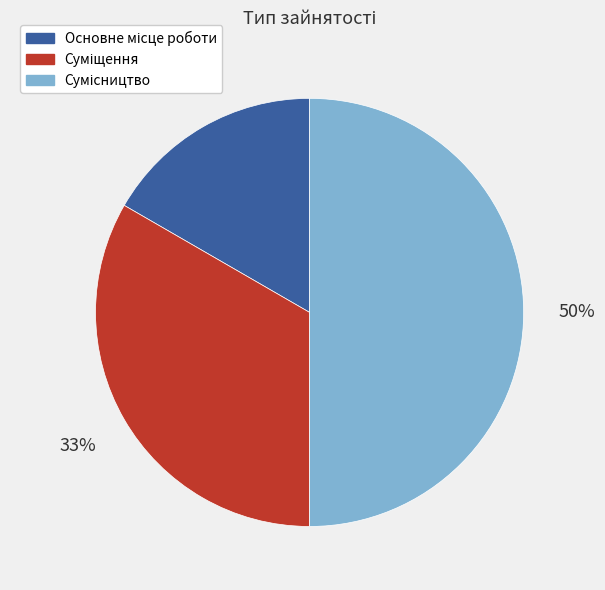

To the nearest percent, what is the difference between the largest and smallest slice percentages?

33%